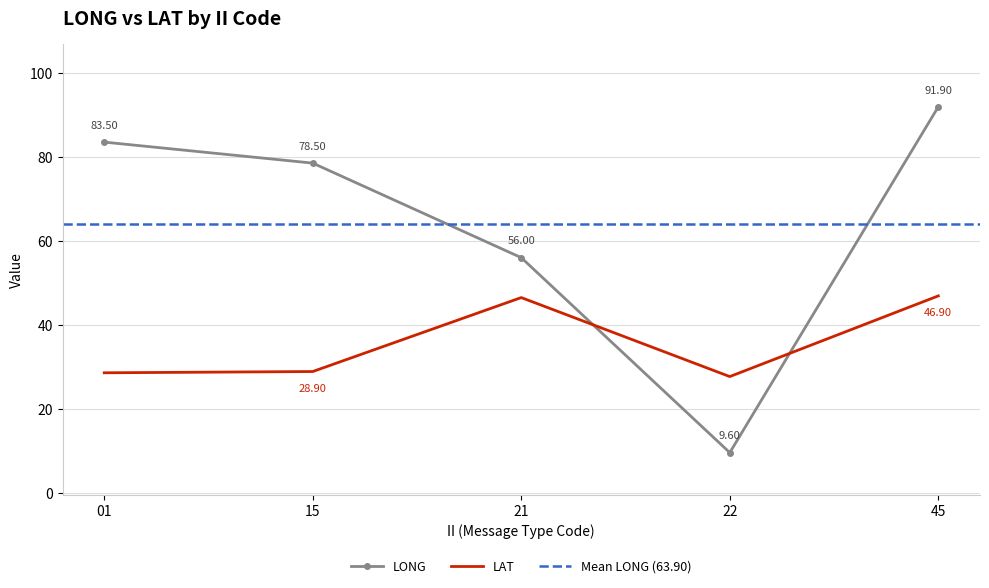

Where is the first local minimum for LAT?

22